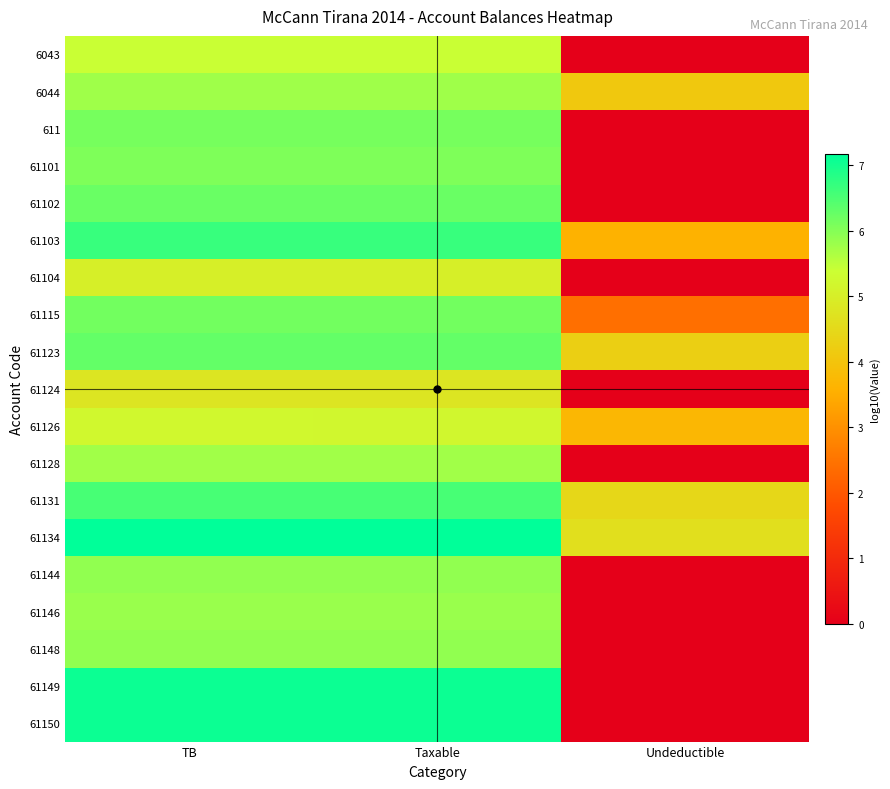

At Taxable, list the series in order from smallest to largest.

61124, 61104, 61126, 6043, 61128, 6044, 61146, 61148, 61144, 61101, 611, 61115, 61102, 61123, 61131, 61103, 61150, 61149, 61134